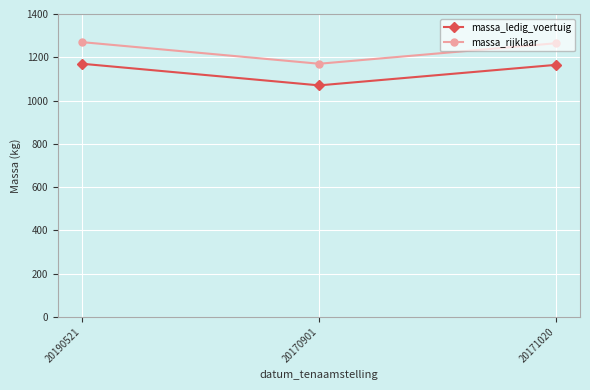

What is the spread (max minus min) of values at 20190521?

100